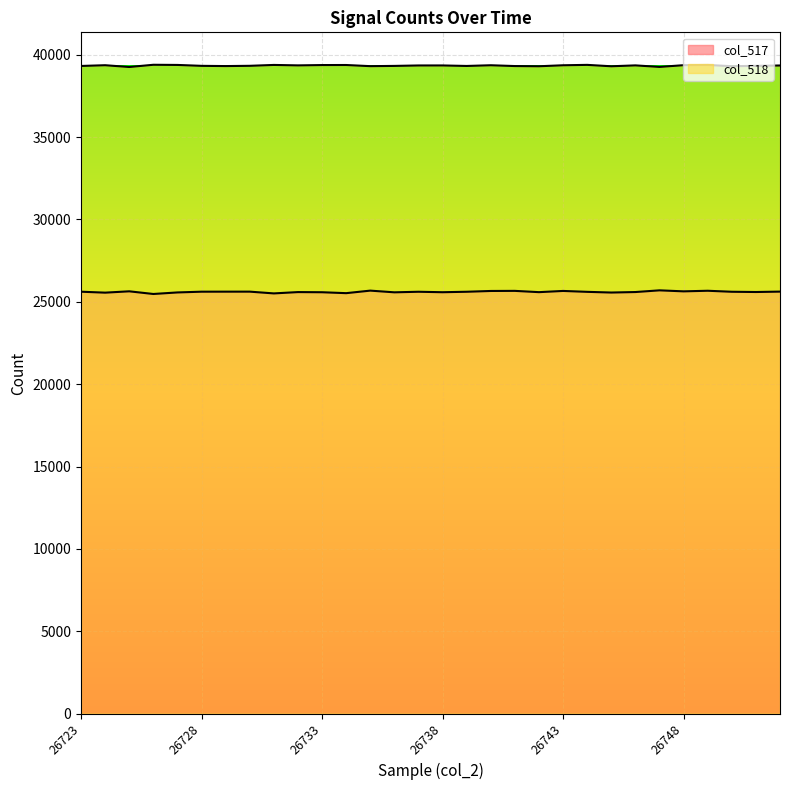

Read the col_517 value at 26746, to the nearest 5.

25590